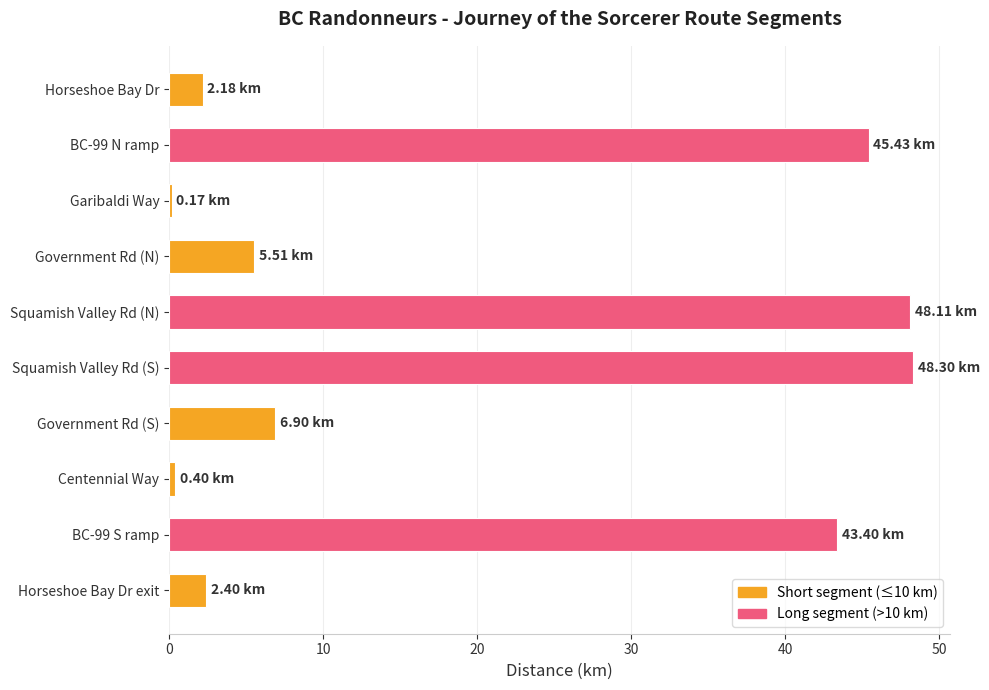

What is the sum of all values?

202.8